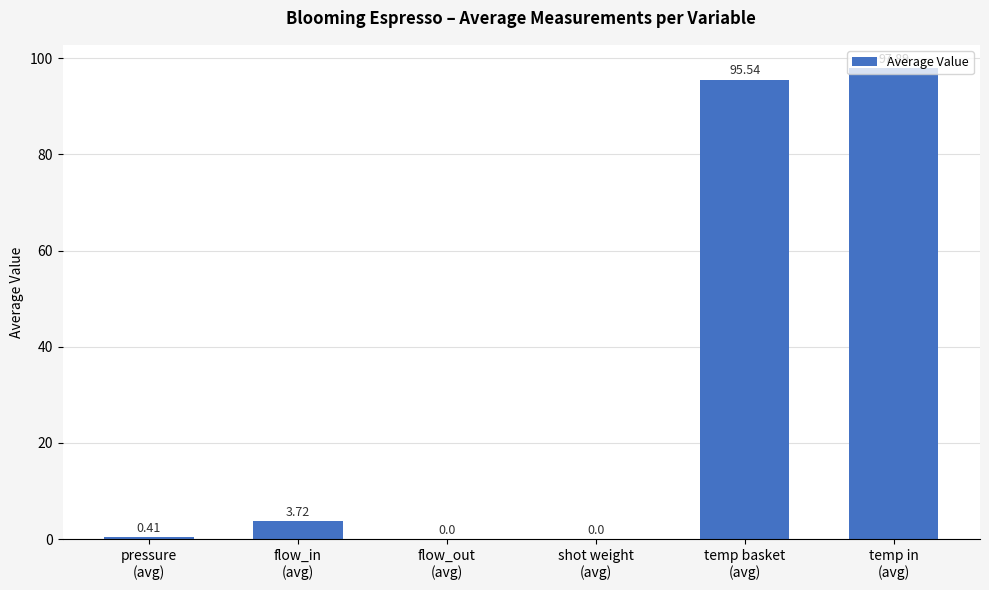

What is the sum of all values?

197.6